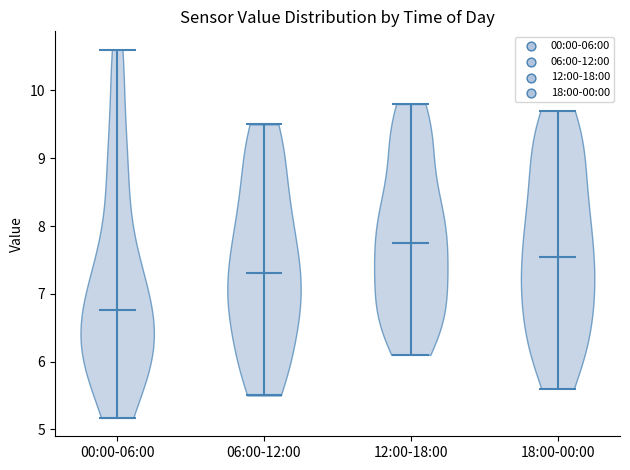

Reading left to right, read every violin against the y-axis: where its median line is, and the lowest and highest points it reaches. The values are not printed on the chart, so give them approximately, as read against the axis.

00:00-06:00: median line 6.8, lowest point 5.2, highest point 10.6
06:00-12:00: median line 7.3, lowest point 5.5, highest point 9.5
12:00-18:00: median line 7.8, lowest point 6.1, highest point 9.8
18:00-00:00: median line 7.6, lowest point 5.6, highest point 9.7